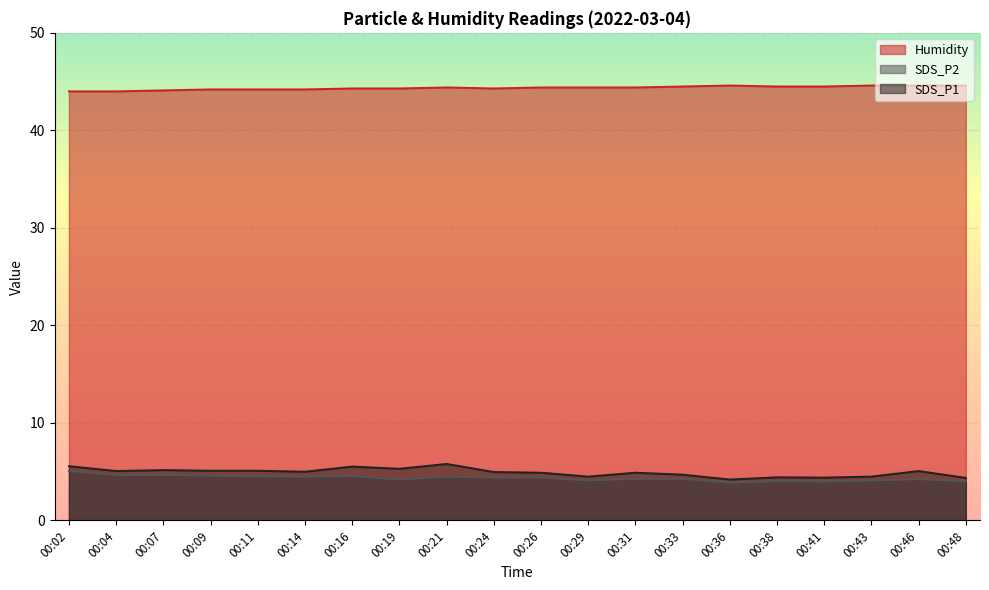

At which category does SDS_P1 reach its first local peak?

00:07